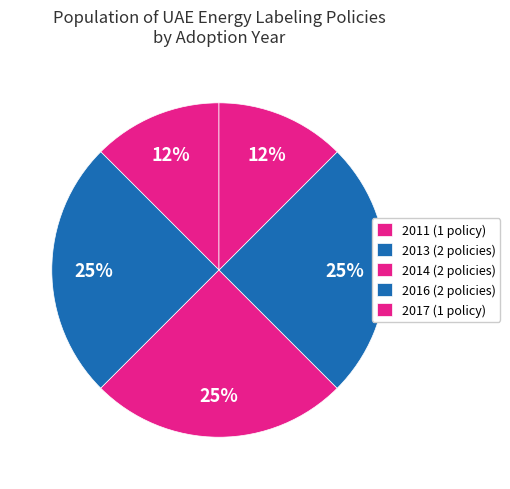

How many segments does this pie chart have?

5